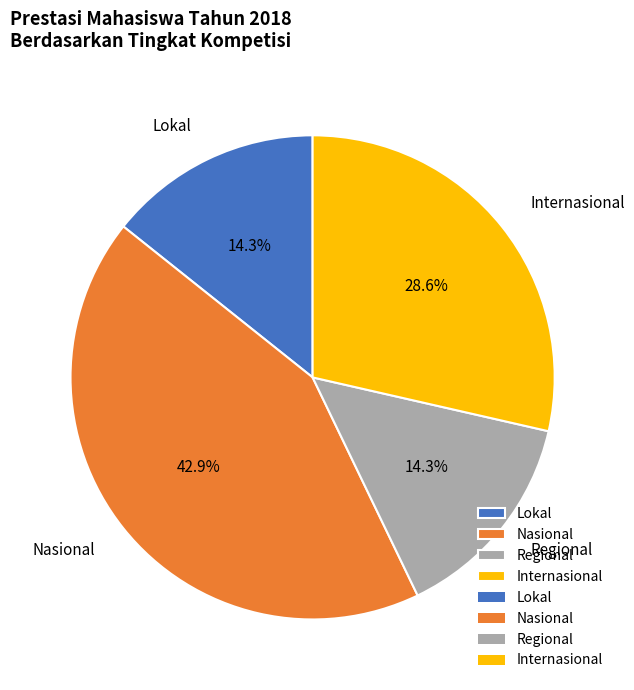

Approximately how many times larger is the value at Lokal compared to Regional?

1.0